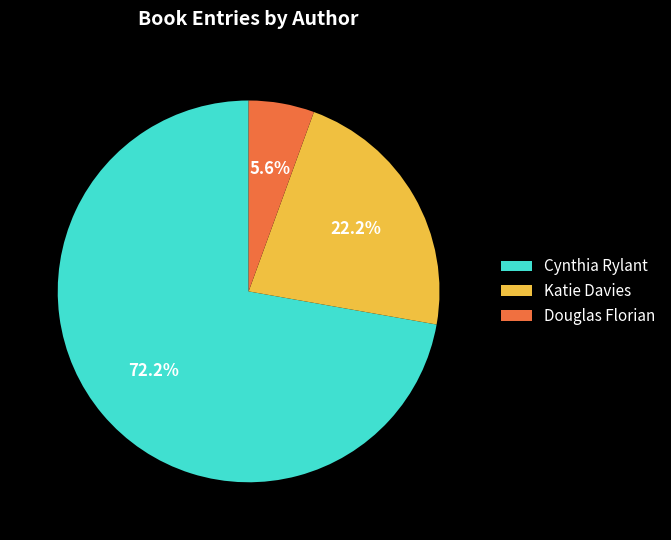

What percentage is NOT represented by Cynthia Rylant?

27.8%